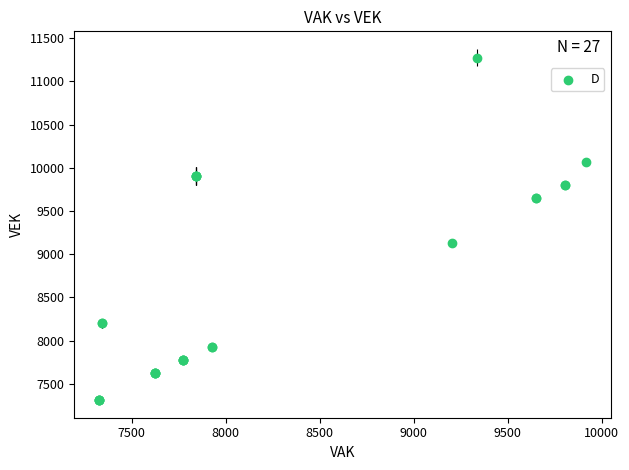

What Y value in the scatter plot is closest to 9295?

9128